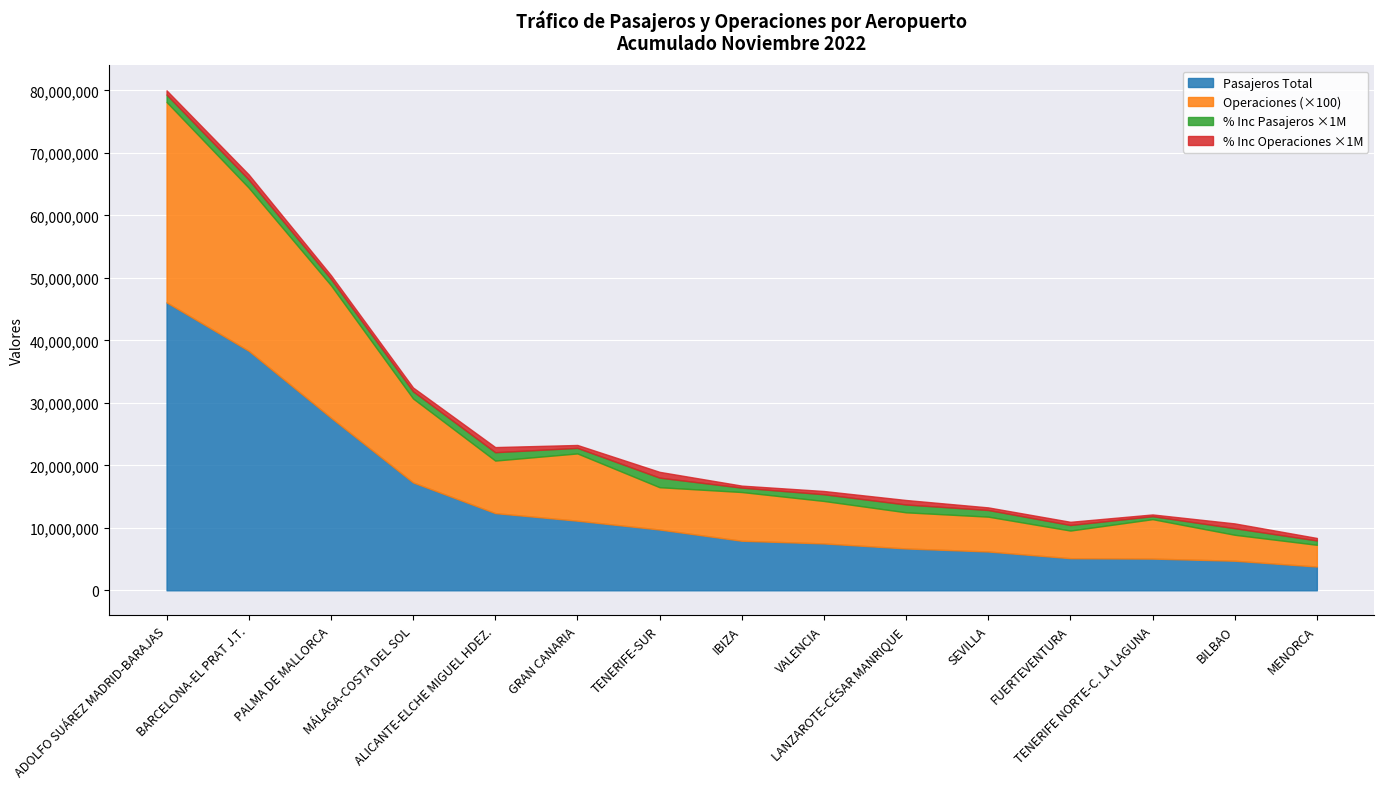

What is the difference between the highest and lowest values at ALICANTE-ELCHE MIGUEL HDEZ.?

12358288.2